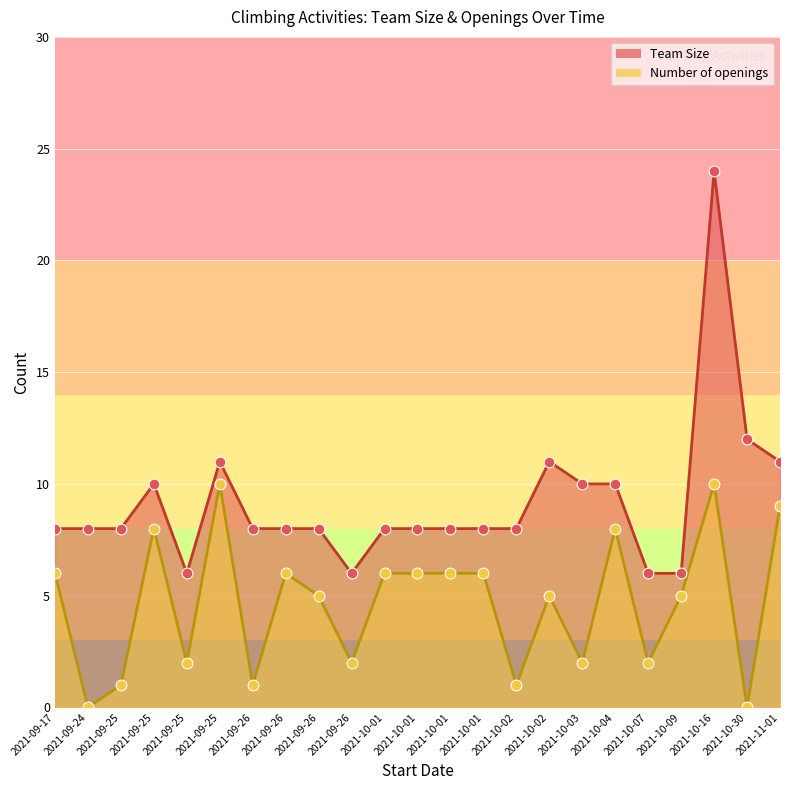

Which series has the largest Y range (max minus min)?

Team Size